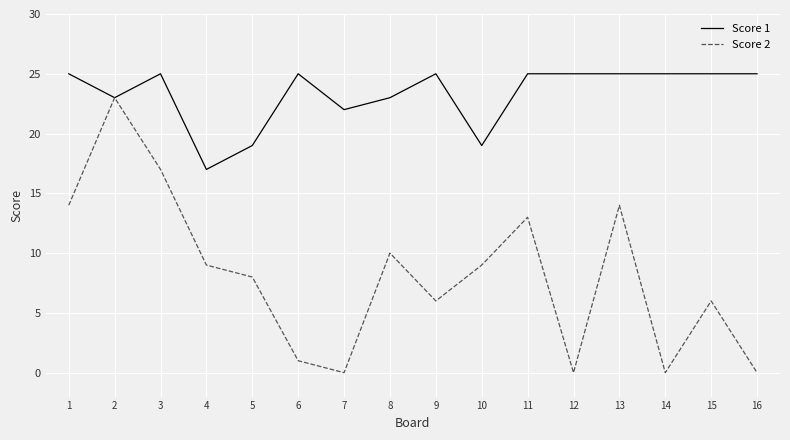

Reading right to left, transcribe all the data shown in this chart.

Score 1: 16=25	15=25	14=25	13=25	12=25	11=25	10=19	9=25	8=23	7=22	6=25	5=19	4=17	3=25	2=23	1=25
Score 2: 16=0	15=6	14=0	13=14	12=0	11=13	10=9	9=6	8=10	7=0	6=1	5=8	4=9	3=17	2=23	1=14